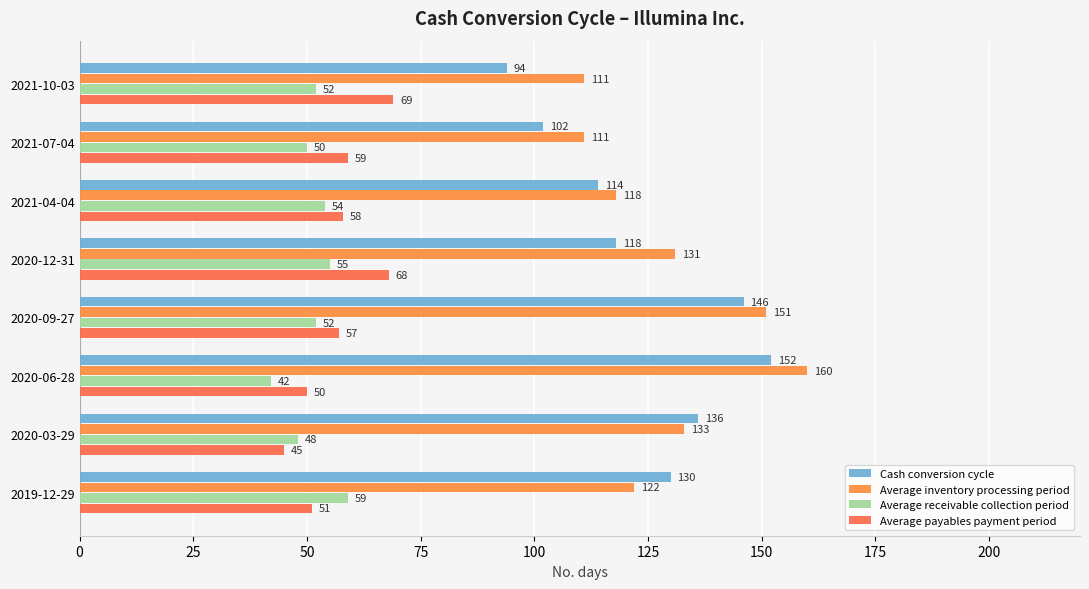

Which series has the largest total across all categories?

Average inventory processing period